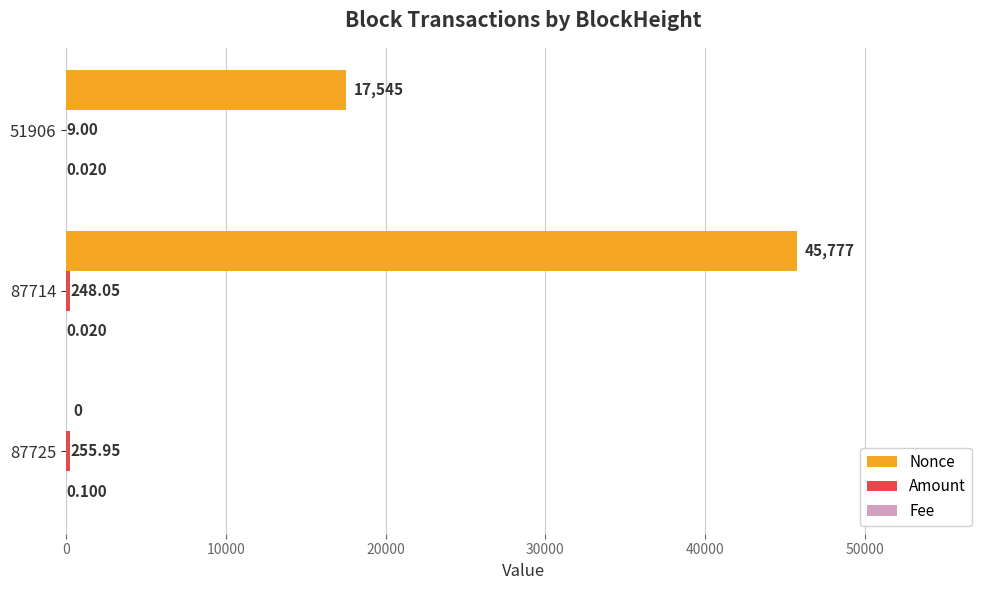

Which series changed the most between 87725 and 51906?

Nonce